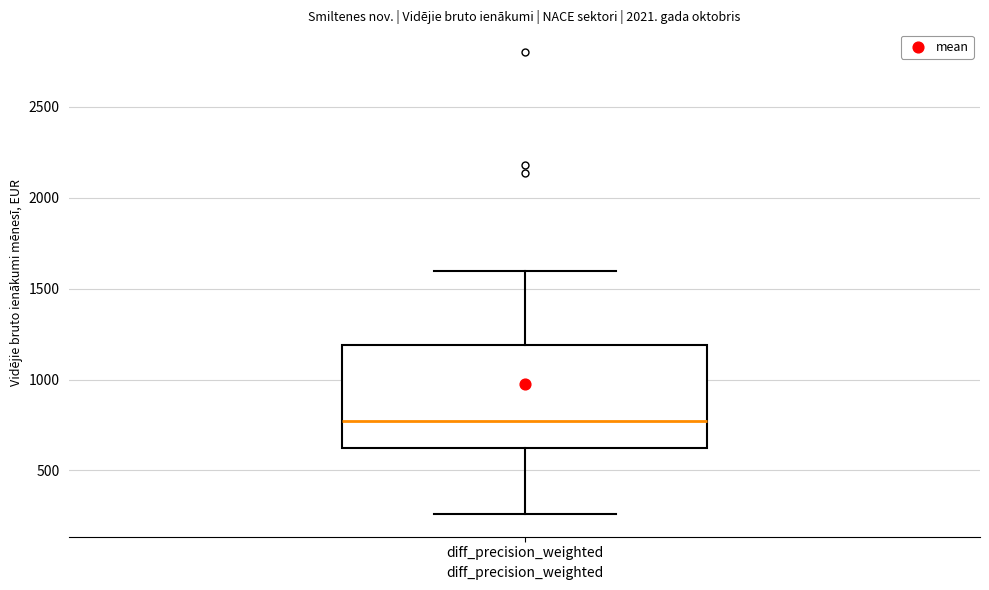

Transcribe this box plot: give where the median line is, the range the box spans, and where the two whiskers end, as read against the y-axis. The values are not printed on the chart, so give them approximately, as read against the axis.

median 750, box 600 to 1200, whiskers 250 to 1600